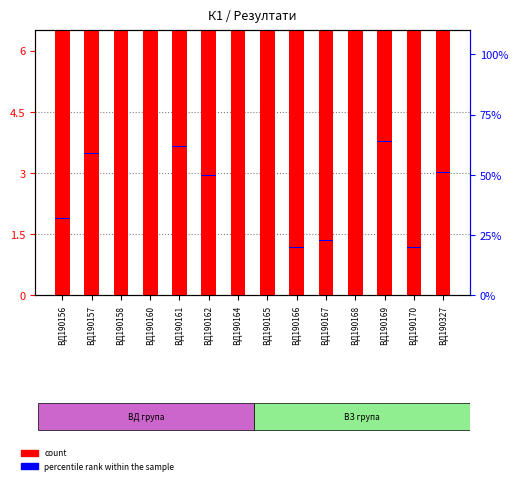

How many groups of bars are there?

14